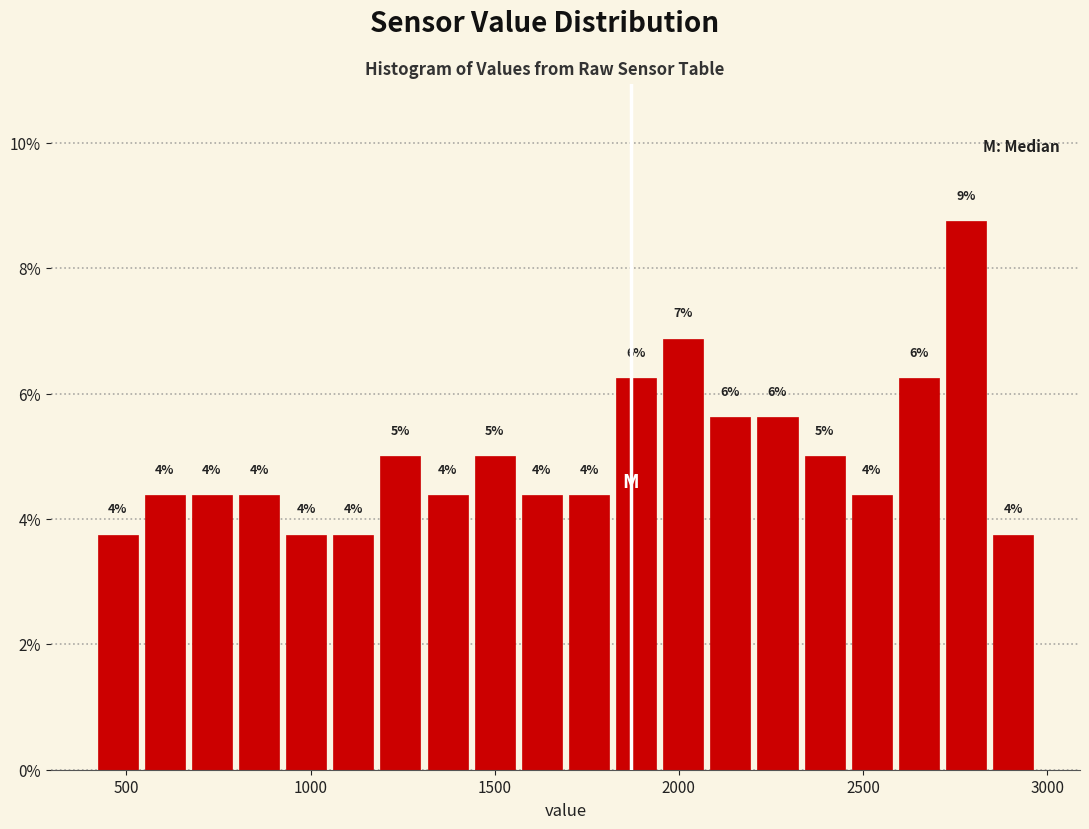

Around what value on the x-axis is the tallest bar? Give the approximate position of its centre, as read against the axis.

2800